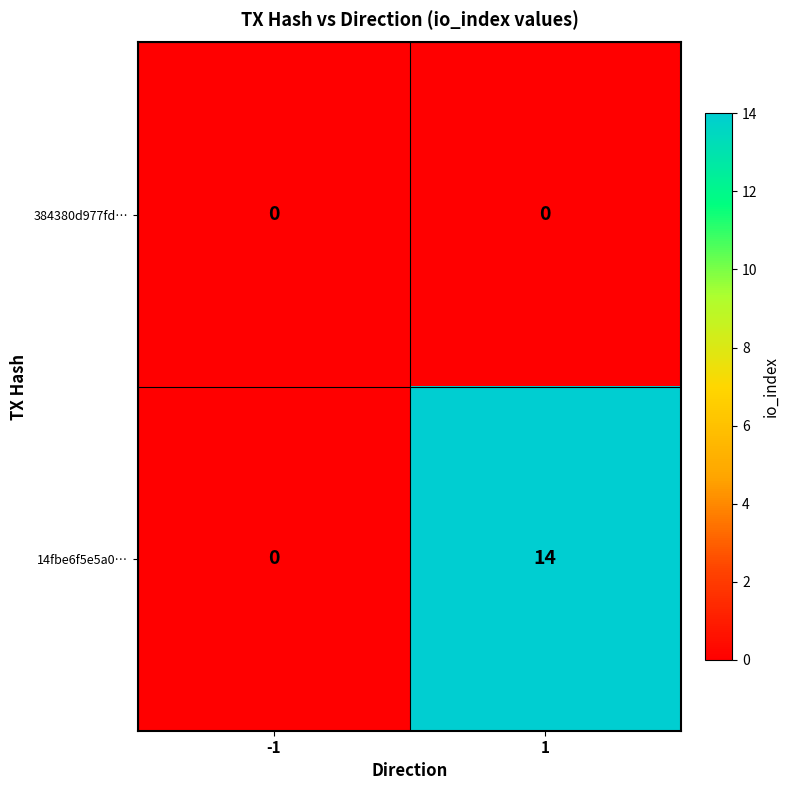

True or false: 14fbe6f5e5a0… has a value of 24 at 1.

False